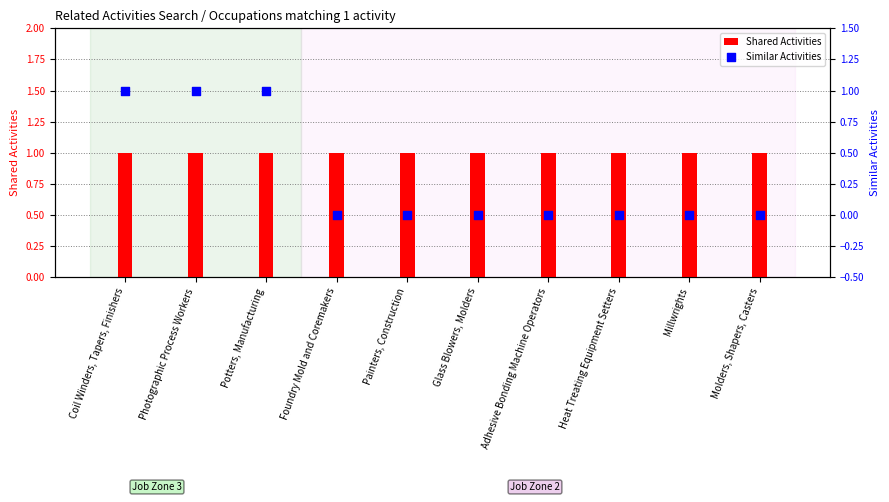

Is the value of Shared Activities at Molders, Shapers, Casters greater than the value of Similar Activities at Adhesive Bonding Machine Operators?

Yes